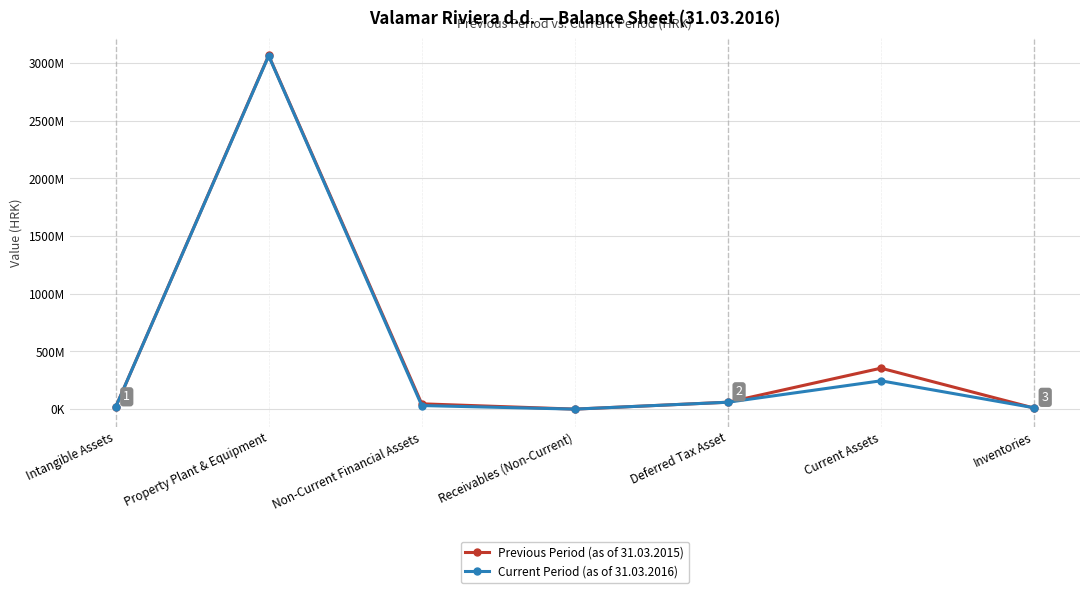

True or false: Current Period (as of 31.03.2016) and Previous Period (as of 31.03.2015) intersect in this chart.

True